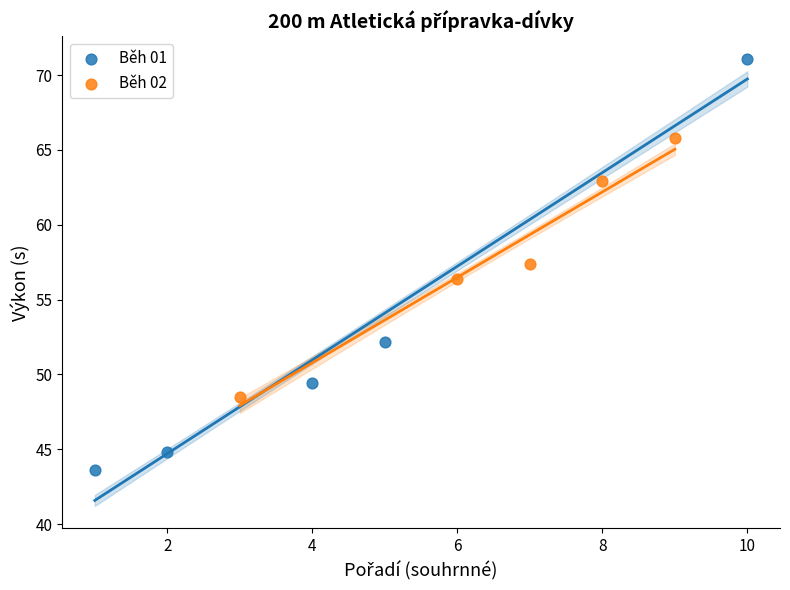

Which series has the largest Y range (max minus min)?

Běh 01